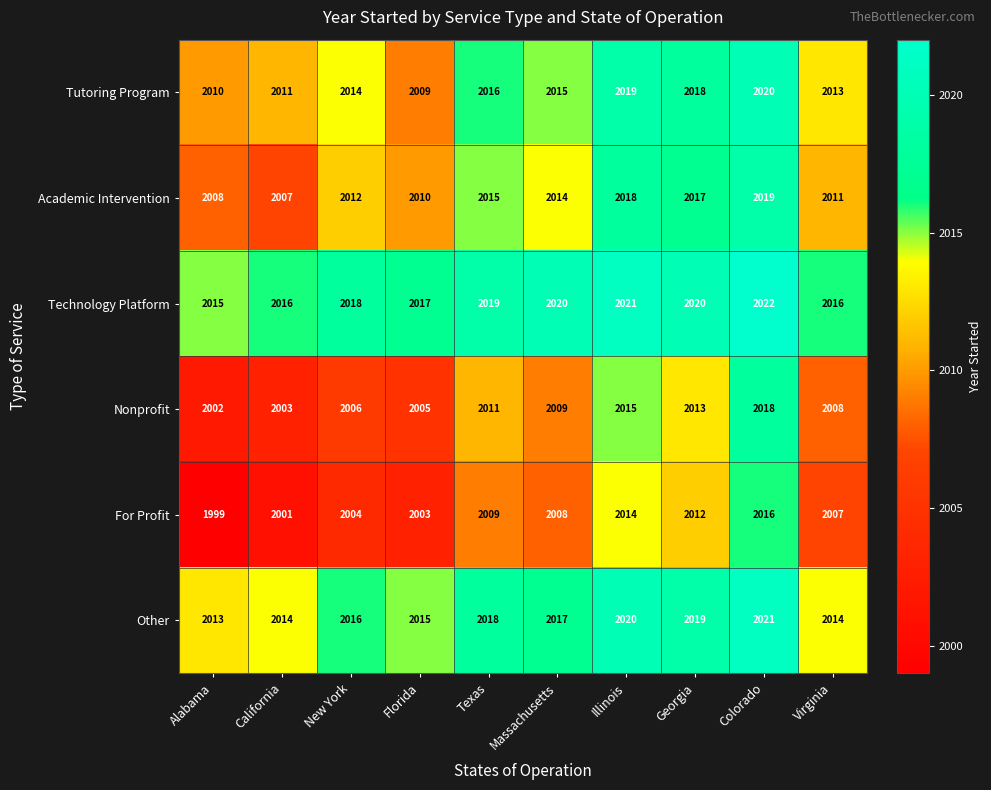

Which series has the largest total across all categories?

Technology Platform